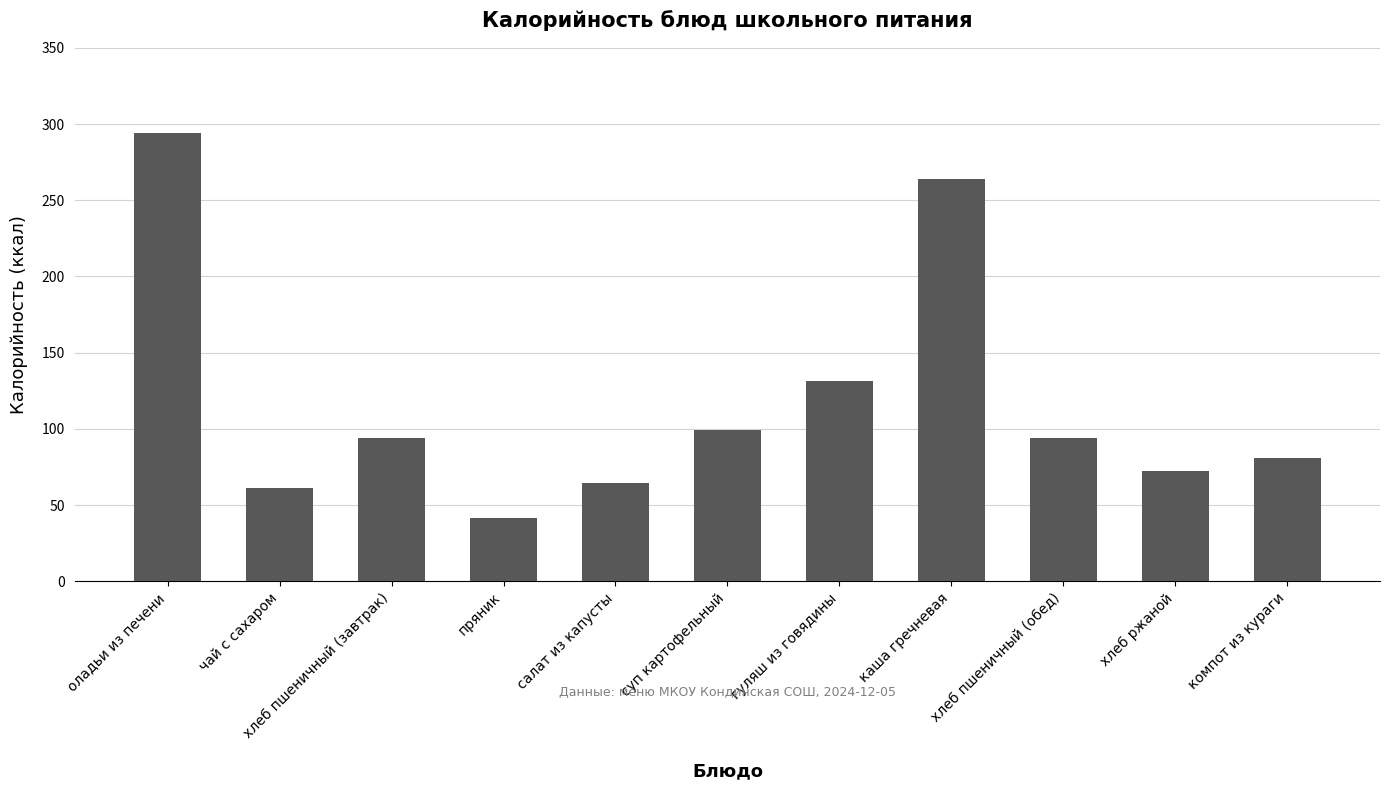

What is the sum of all values?

1296.8